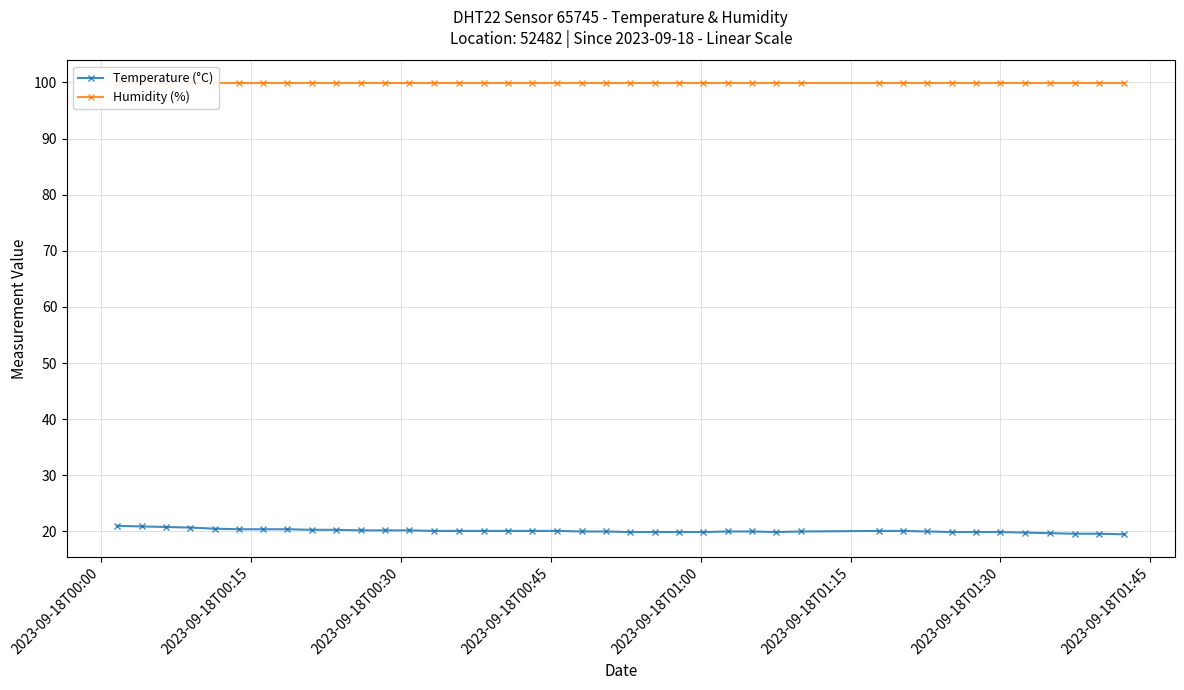

What is the value of the Temperature (°C) point at the 4th from the left?

20.7